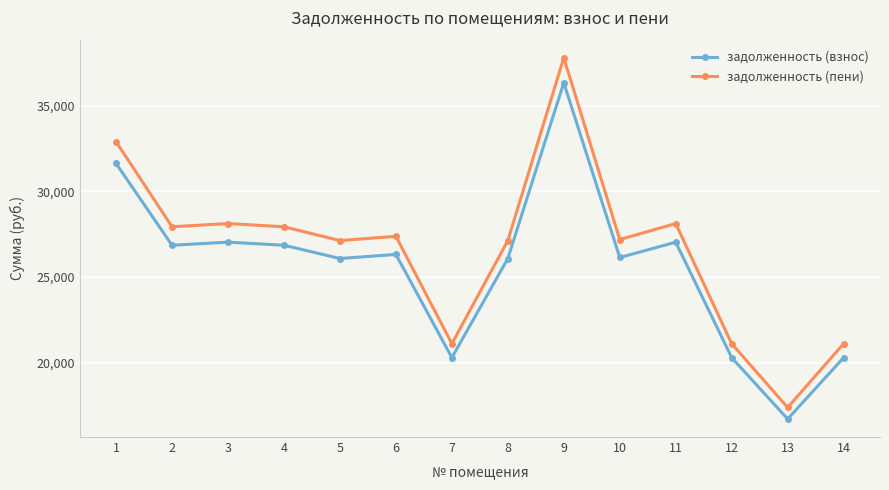

What is the sum of the задолженность (взнос) values at 1 and 4?

58494.2